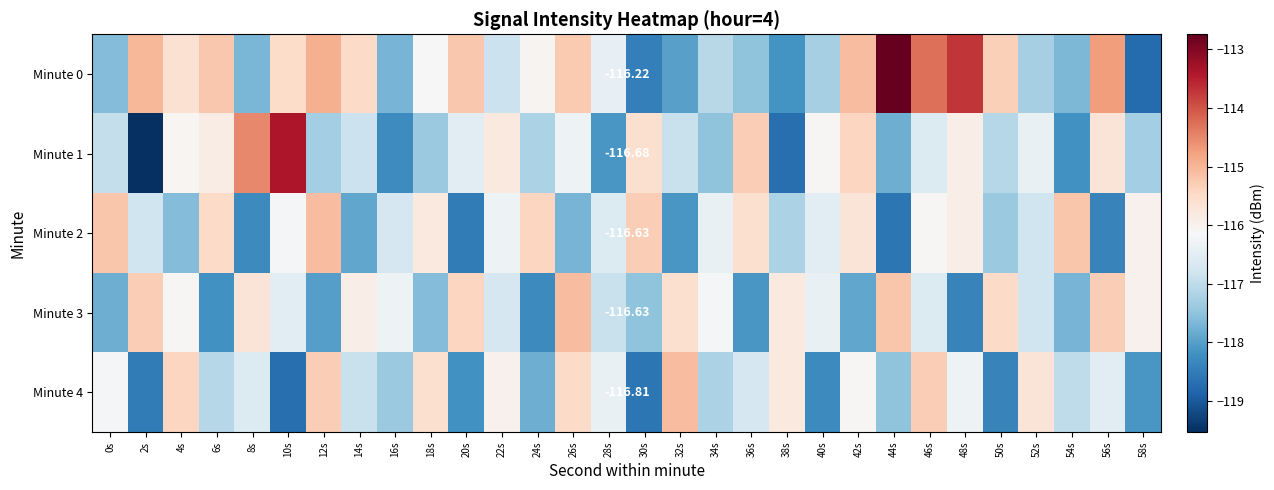

True or false: Minute 4 has a value of -58.7 at 36s.

False